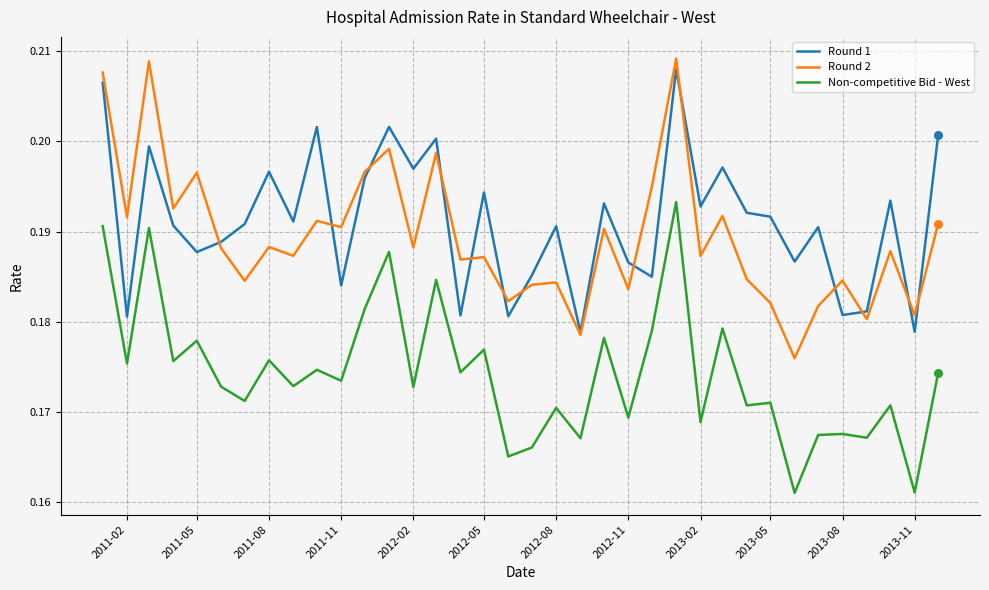

What are all the series names shown in the legend?

Round 1, Round 2, Non-competitive Bid - West